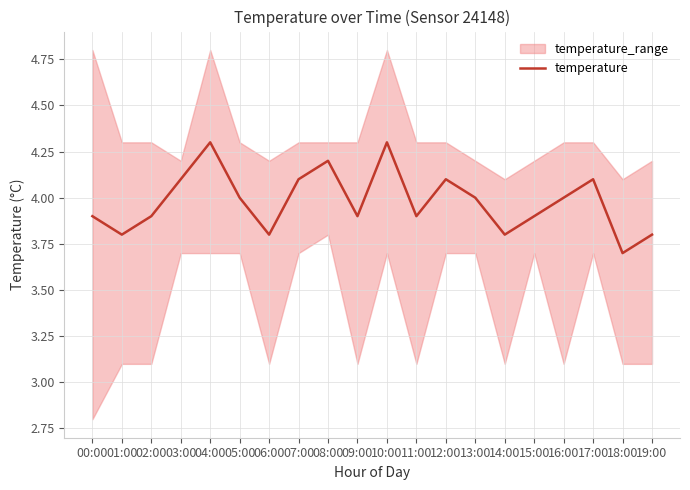

How many values exceed 4?

7